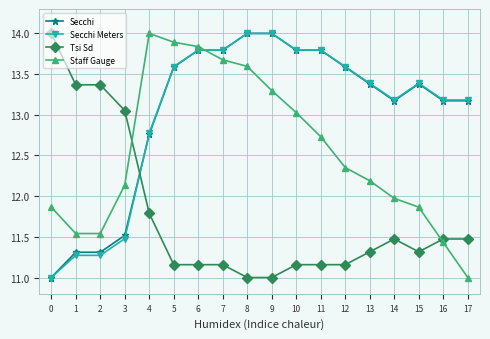

What is the difference between the highest and lowest values at 2?

2.1